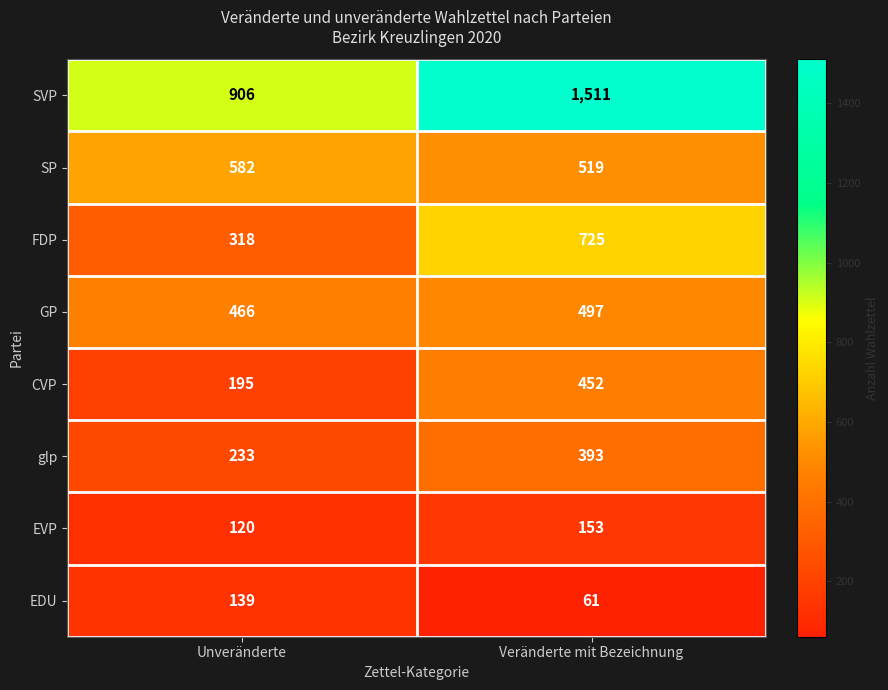

At which label is glp closest to 313?

Unveränderte